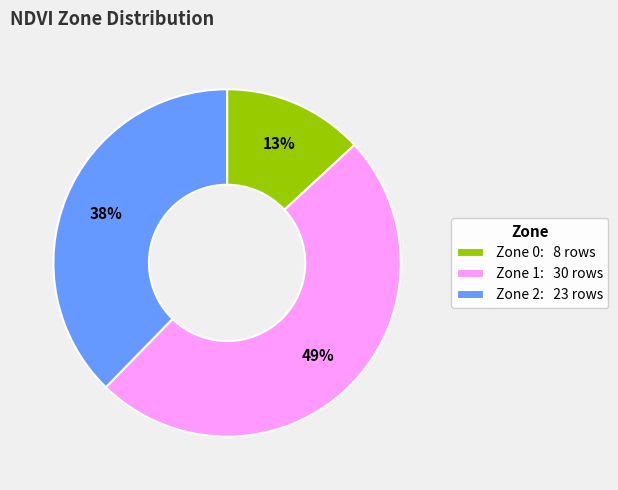

The Zone 1 slice represents 42% of the pie. True or false?

False